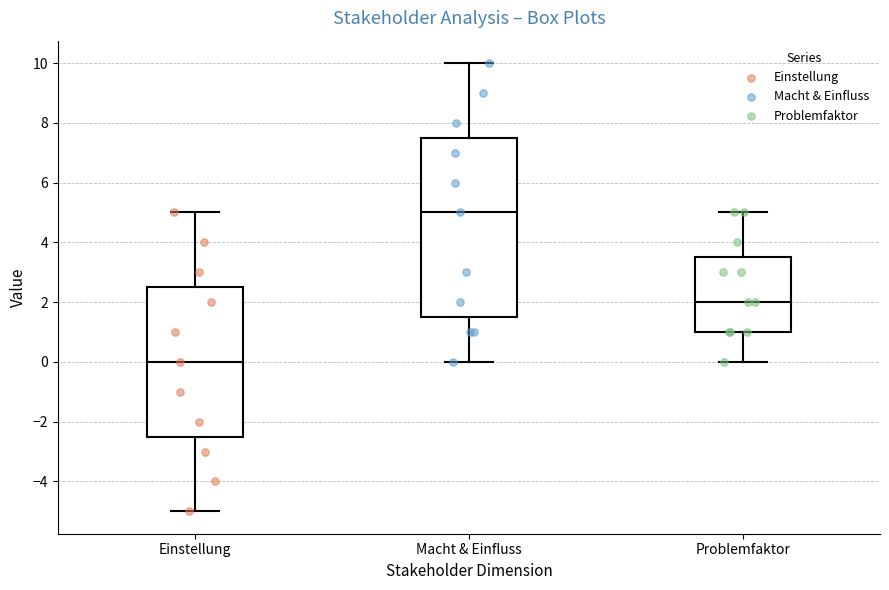

Where is the lower edge of the box for Macht & Einfluss on the y-axis? The values are not printed on the chart, so give them approximately, as read against the axis.

1.6